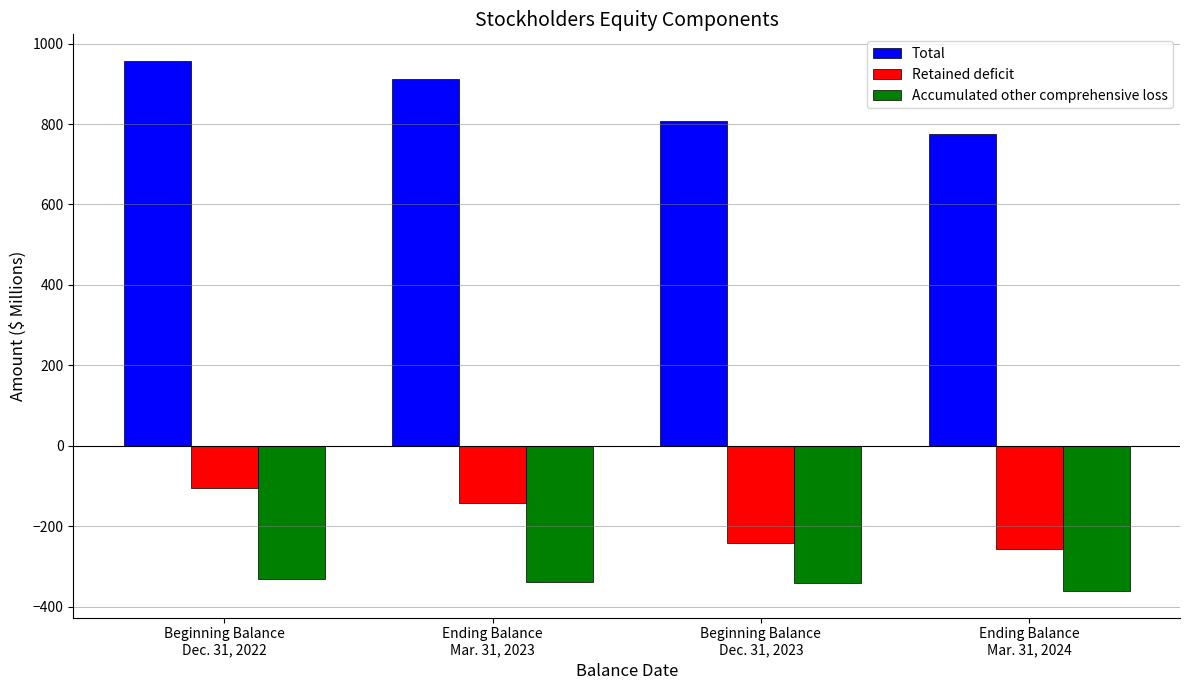

Which label corresponds to the largest value in the chart?

Beginning Balance
Dec. 31, 2022